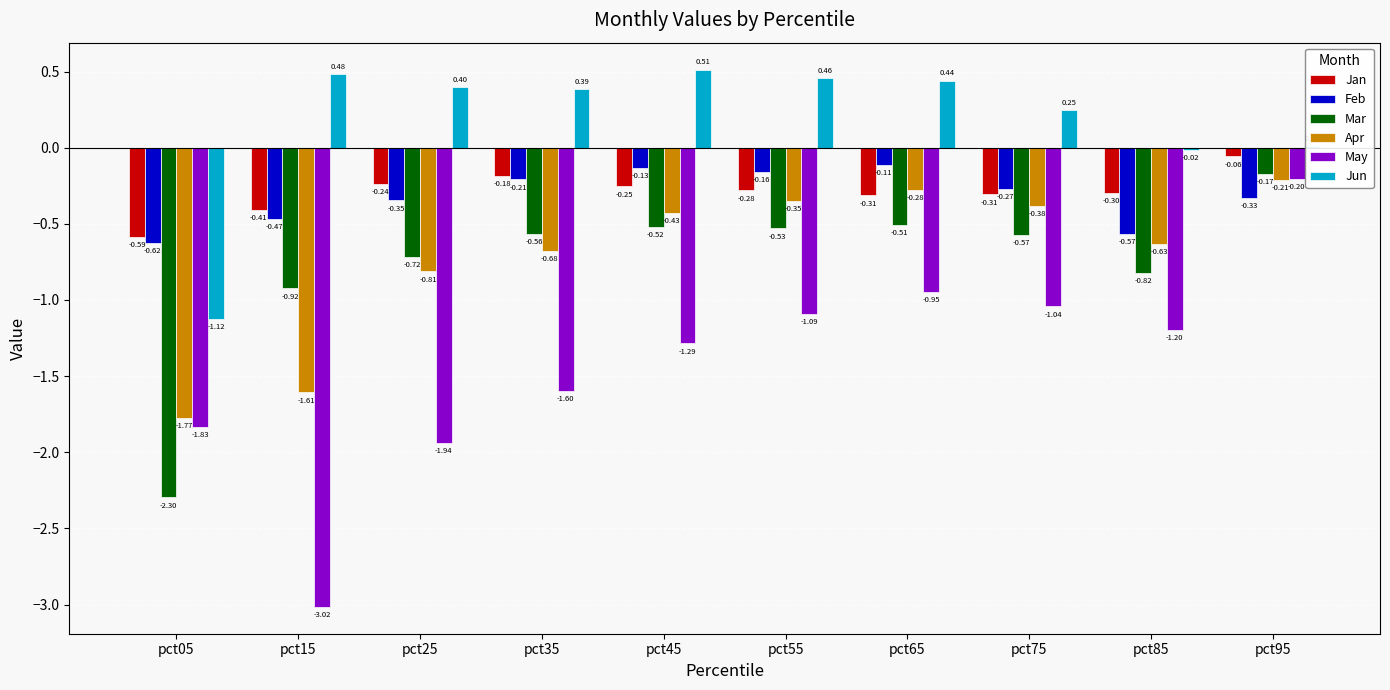

True or false: Mar has a value of -0.4 at pct35.

False